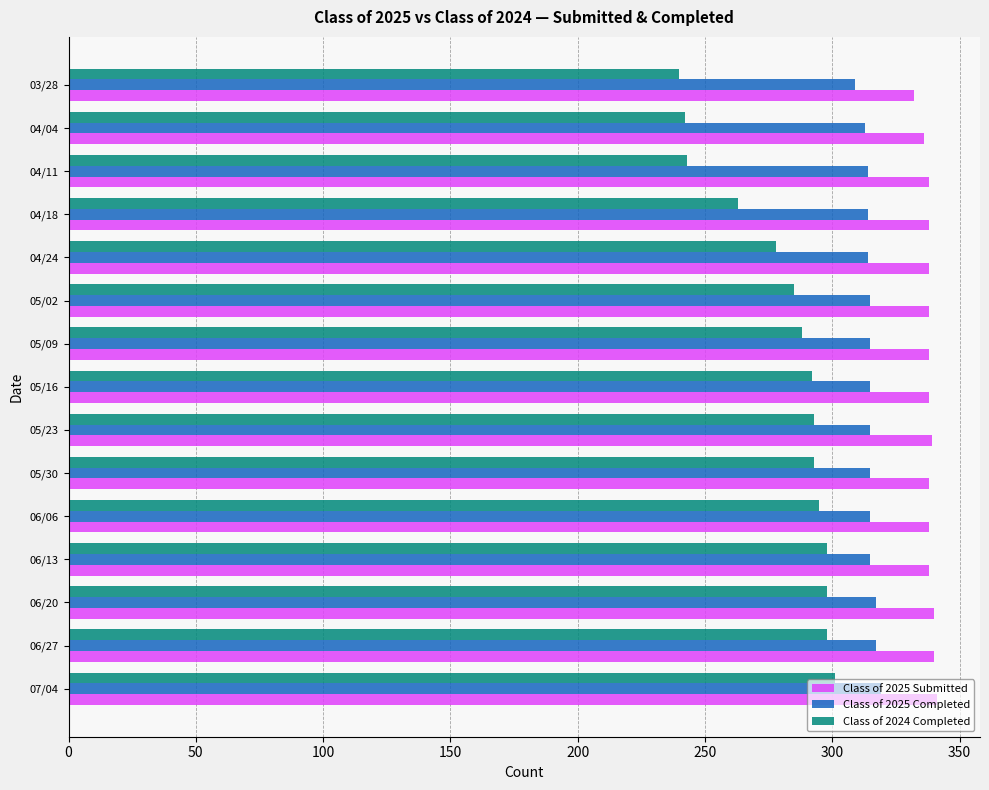

The Class of 2025 Submitted series shows 338 at 05/16. True or false?

True